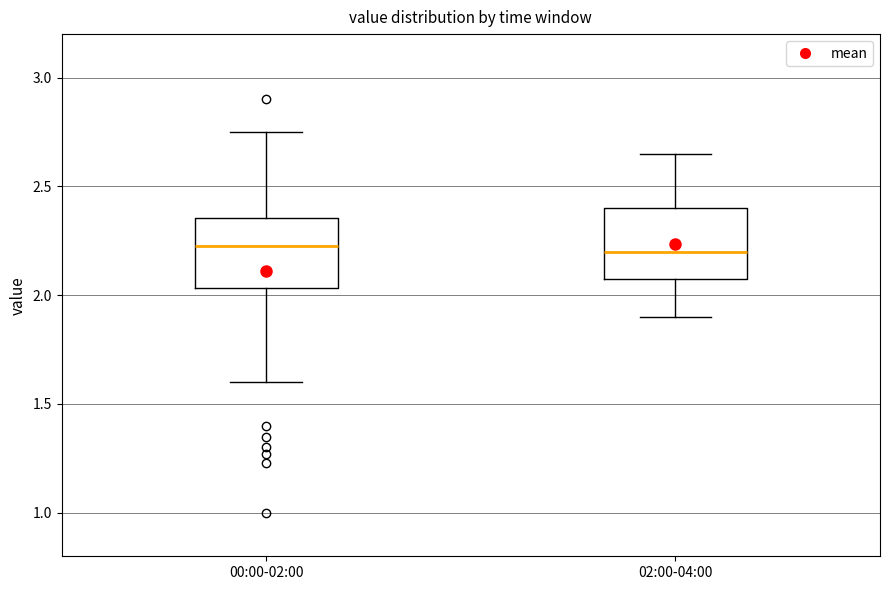

Reading left to right, transcribe this box plot: for each box, give where its median line is, the range the box spans, and where its two whiskers end, as read against the y-axis. The values are not printed on the chart, so give them approximately, as read against the axis.

00:00-02:00: median 2.25, box 2.05 to 2.35, whiskers 1.60 to 2.75
02:00-04:00: median 2.20, box 2.05 to 2.40, whiskers 1.90 to 2.65